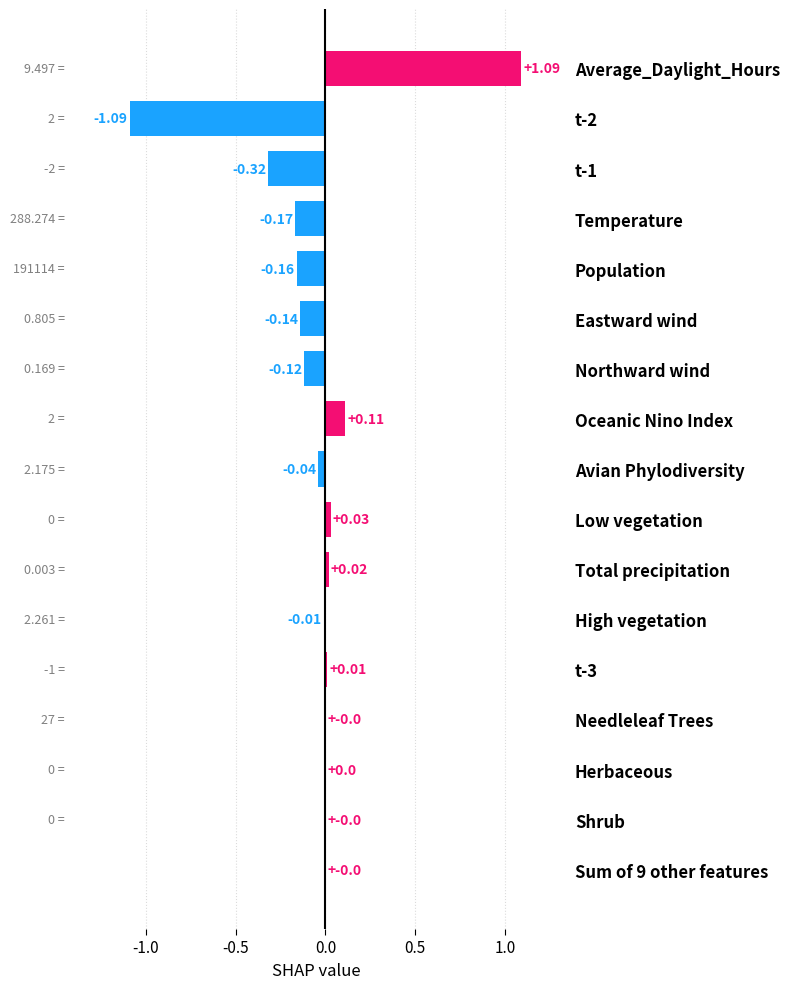

Which has a higher value, High vegetation or t-1?

High vegetation